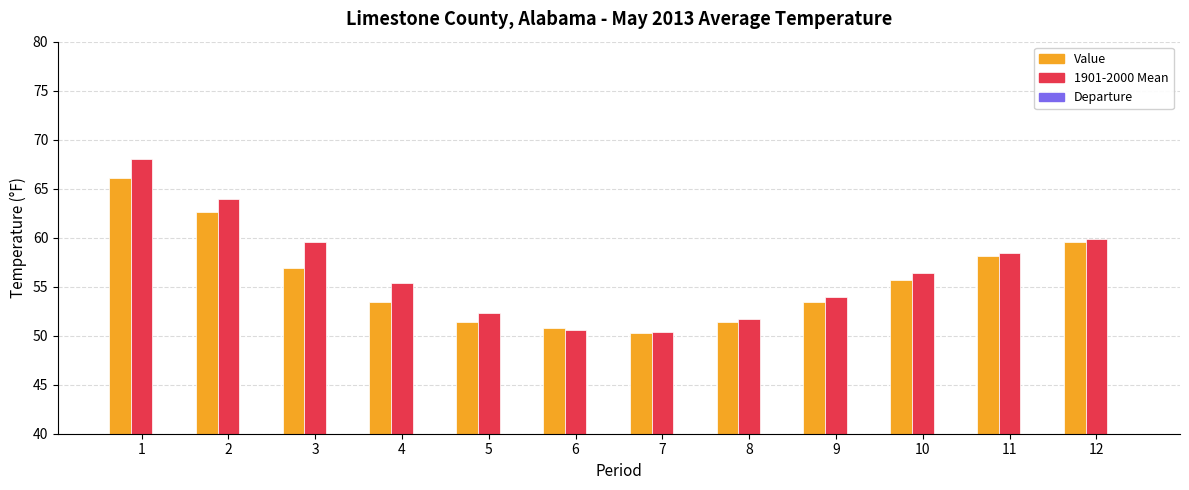

The value of Departure at 12 is -0.3. True or false?

True